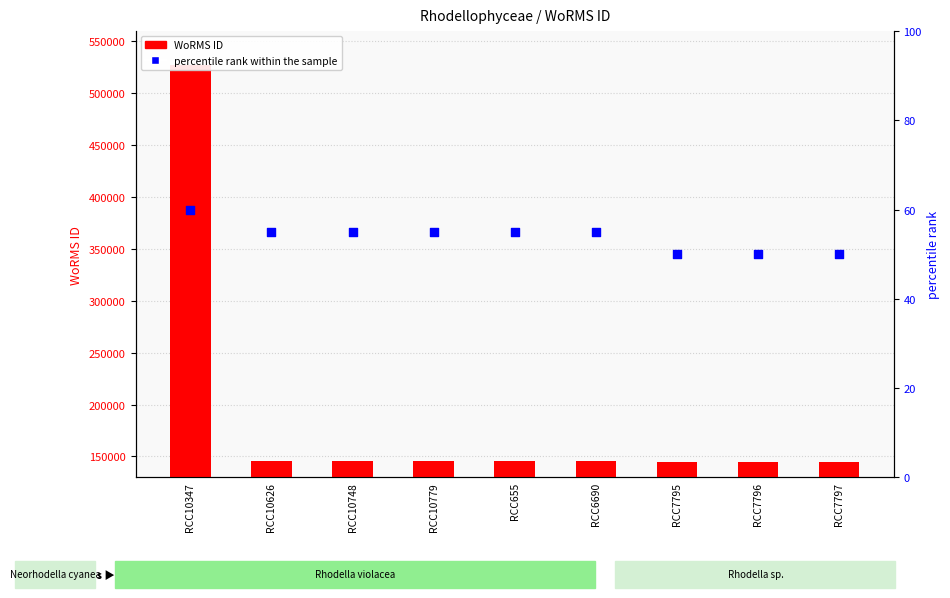

What are all the series names shown in the legend?

WoRMS ID, percentile rank within the sample